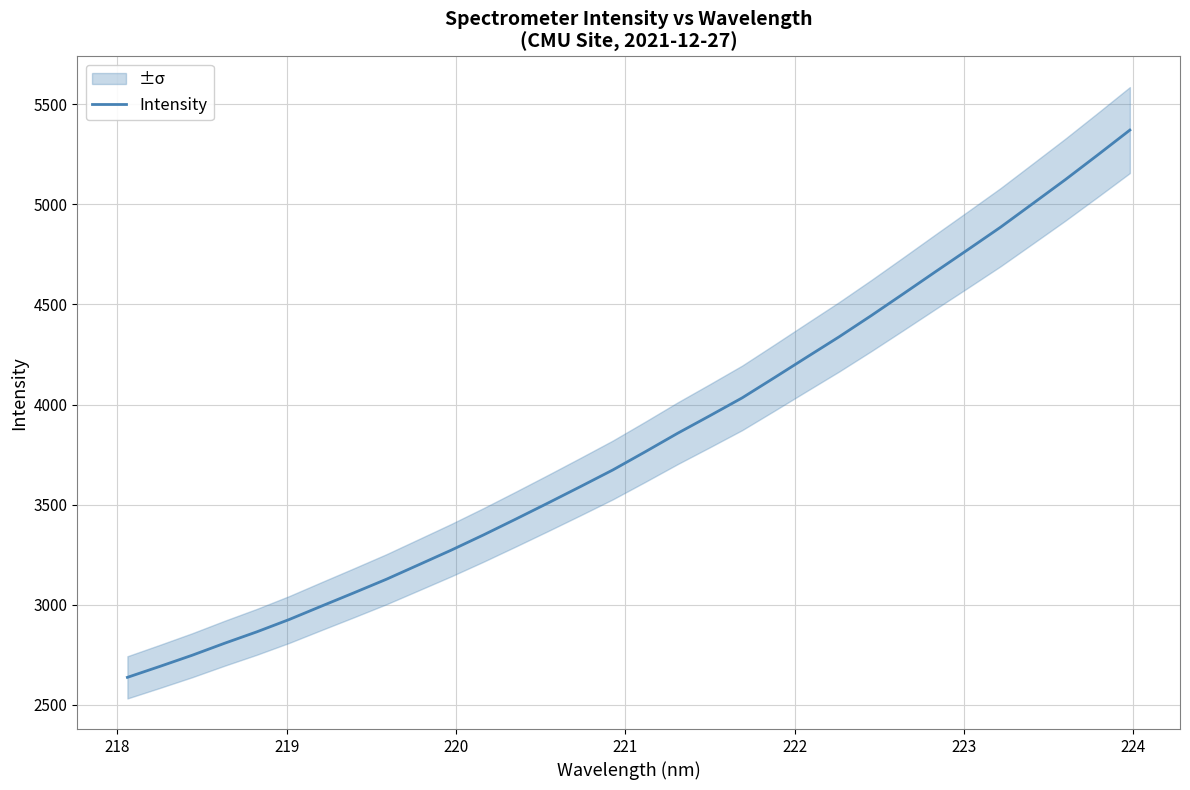

What is the maximum value for Intensity?

5371.4